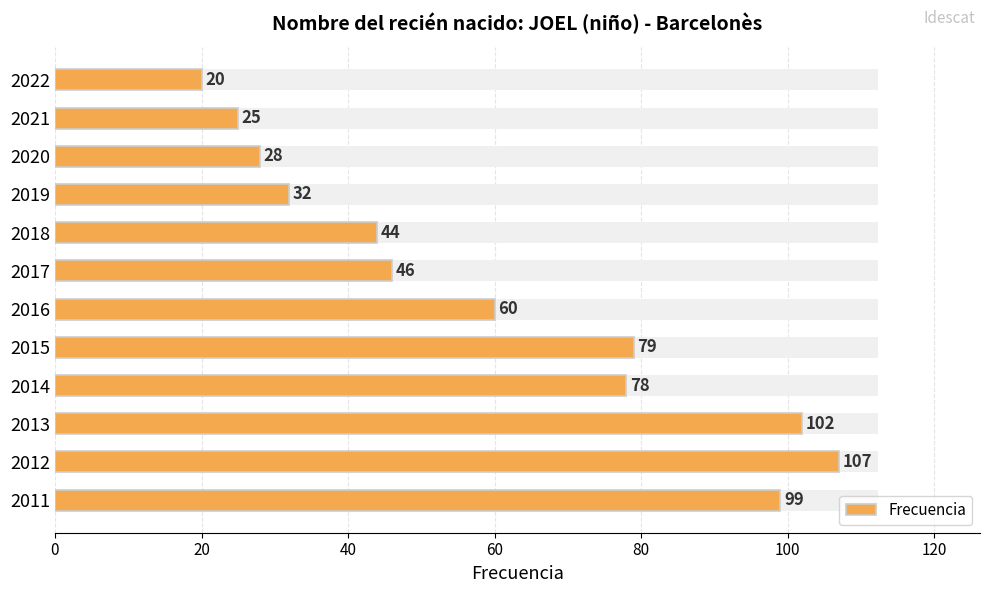

What is the minimum value shown in the chart?

20